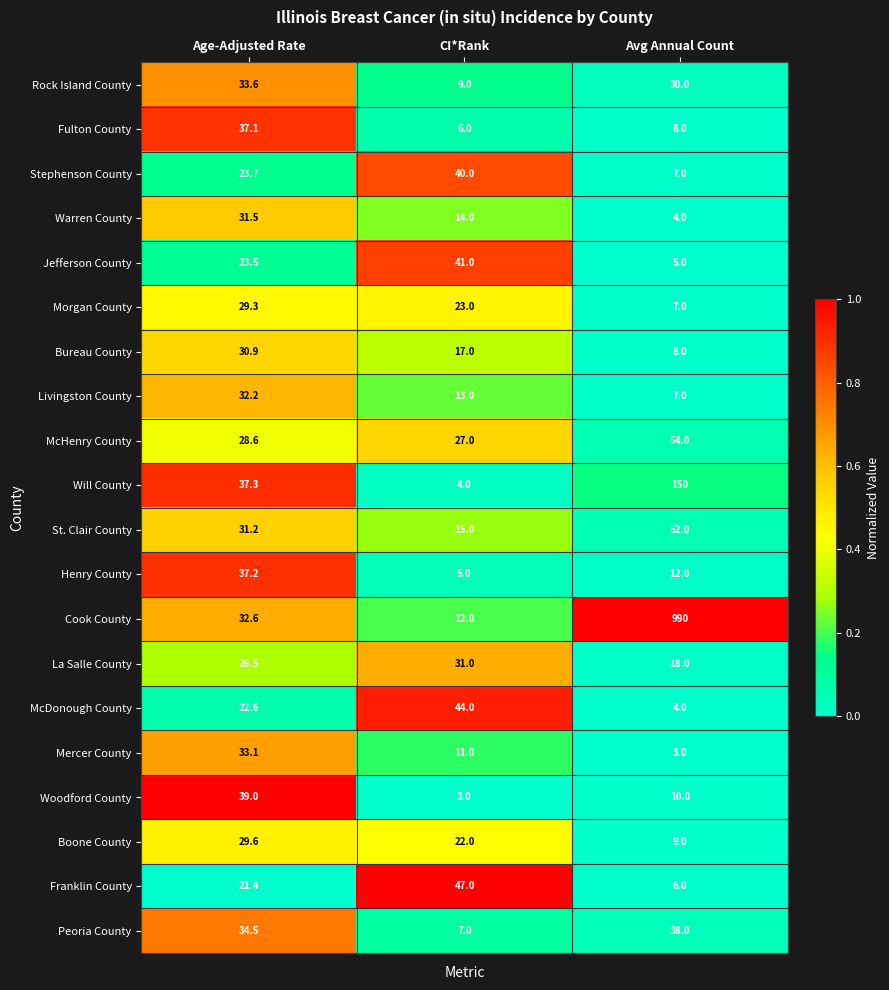

What is the maximum value shown in the chart?

990.0